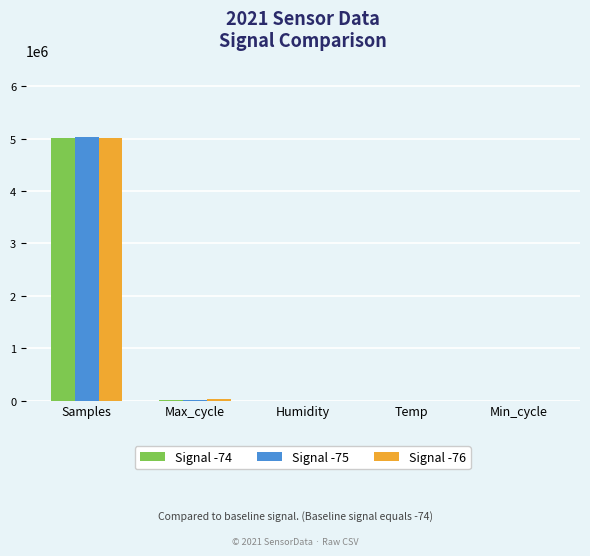

At which category is the sum across all series the highest?

Samples